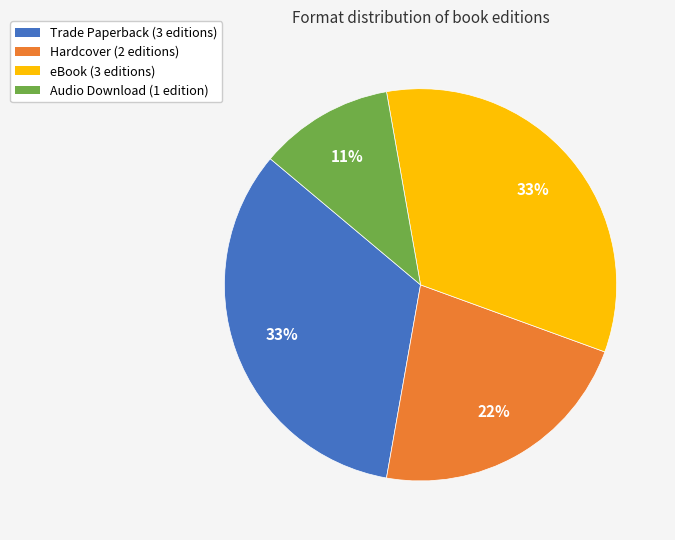

Which has a higher value, Hardcover or eBook?

eBook